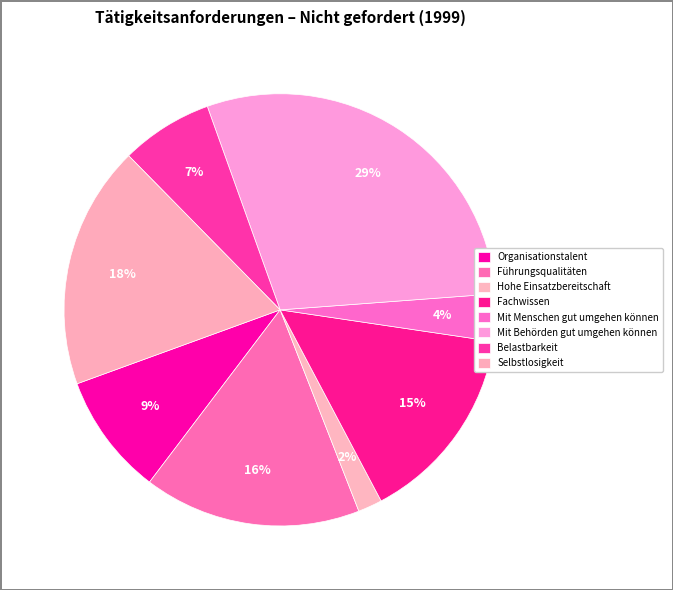

Which category has the smallest portion of the pie?

Hohe Einsatzbereitschaft